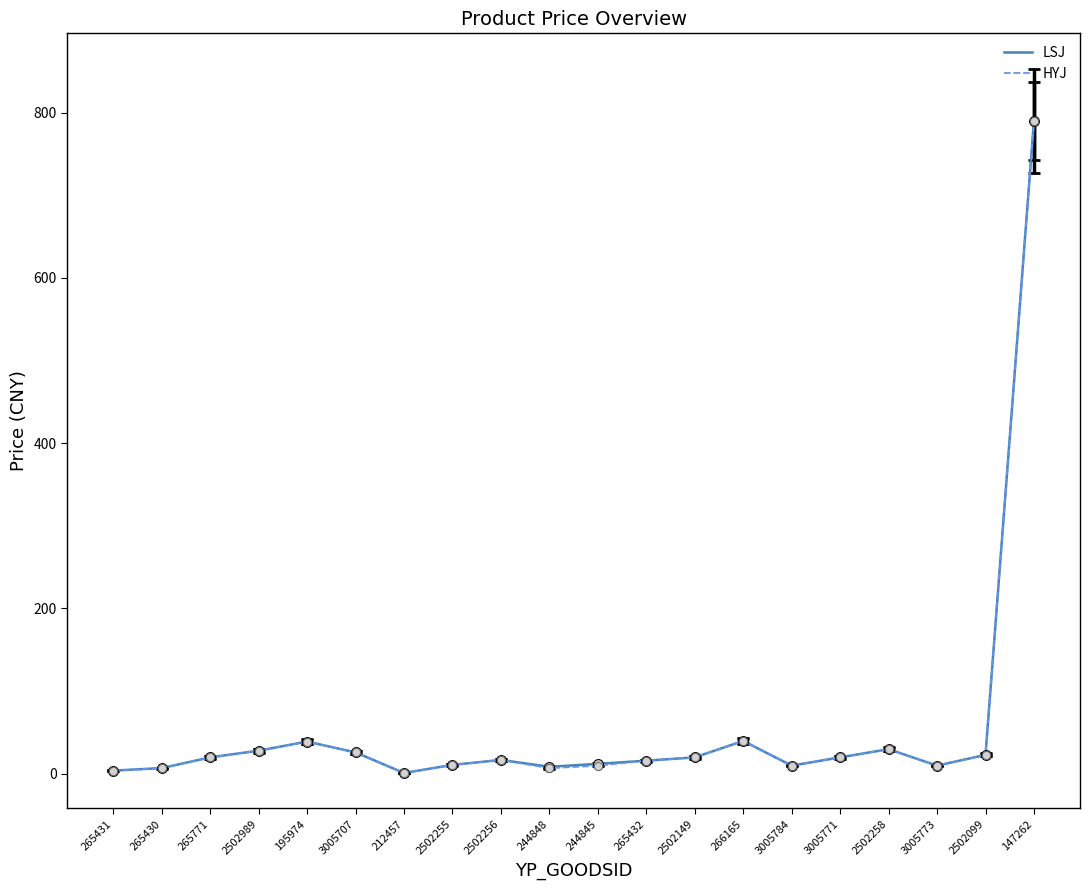

Is the value of LSJ at 2502258 greater than the value of HYJ at 2502149?

Yes